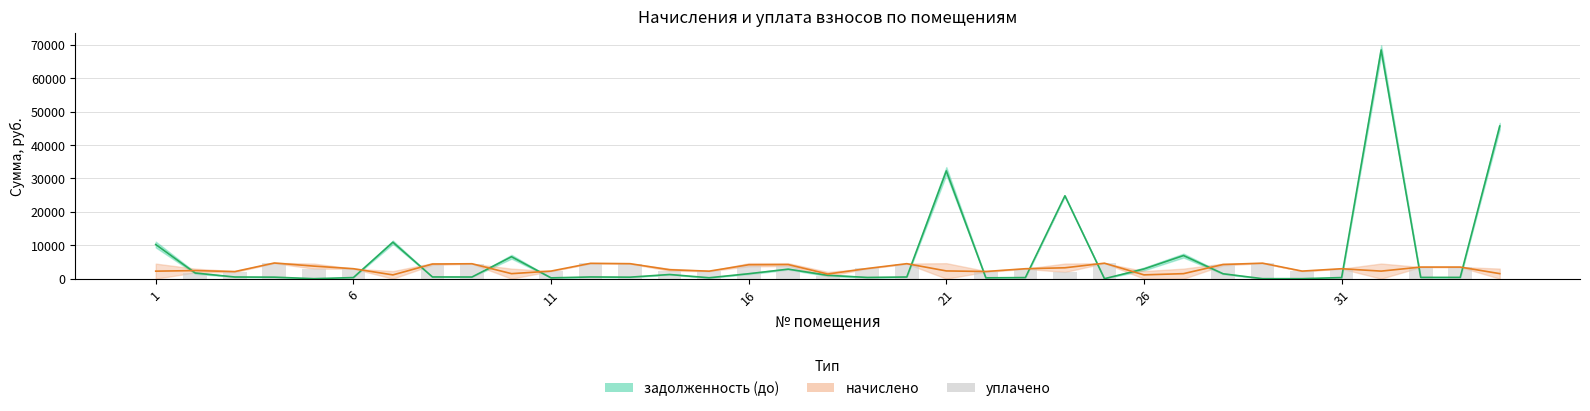

True or false: уплачено has a value of 3774.7 at 14.

False